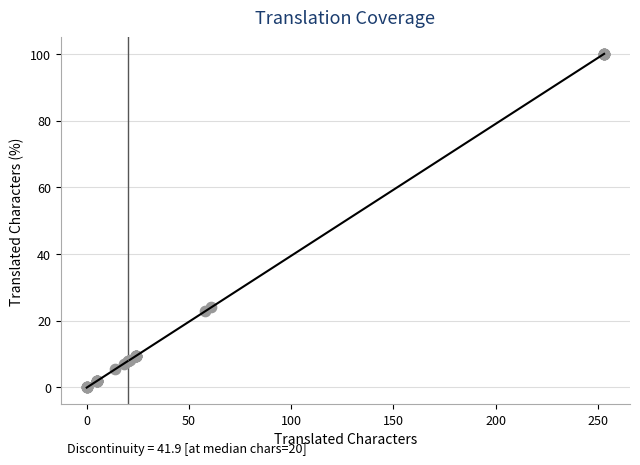

What Y value in the scatter plot is closest to 50?

24.1